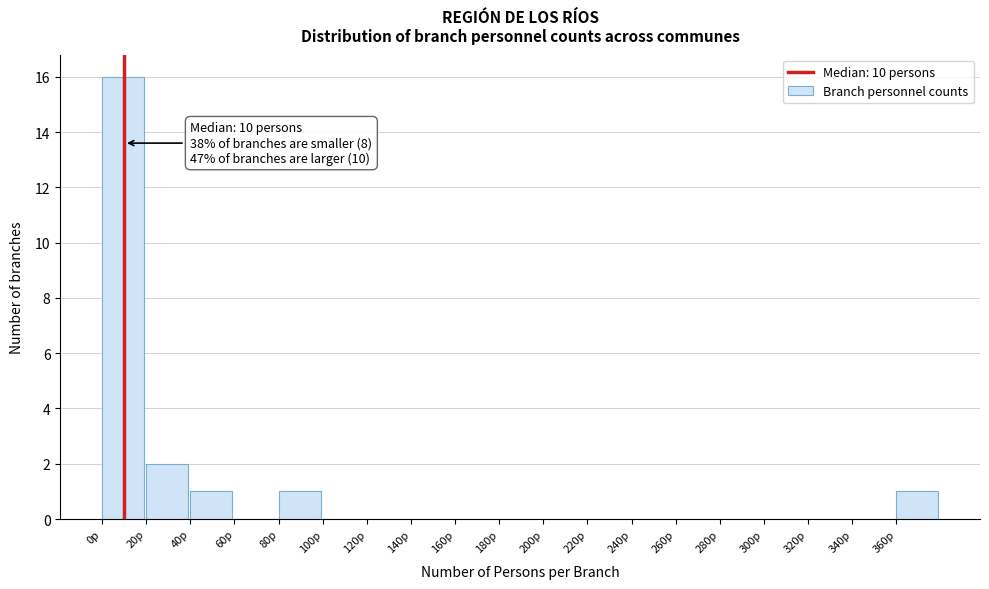

Over which range of the x-axis is the bar tallest?

0 to 20